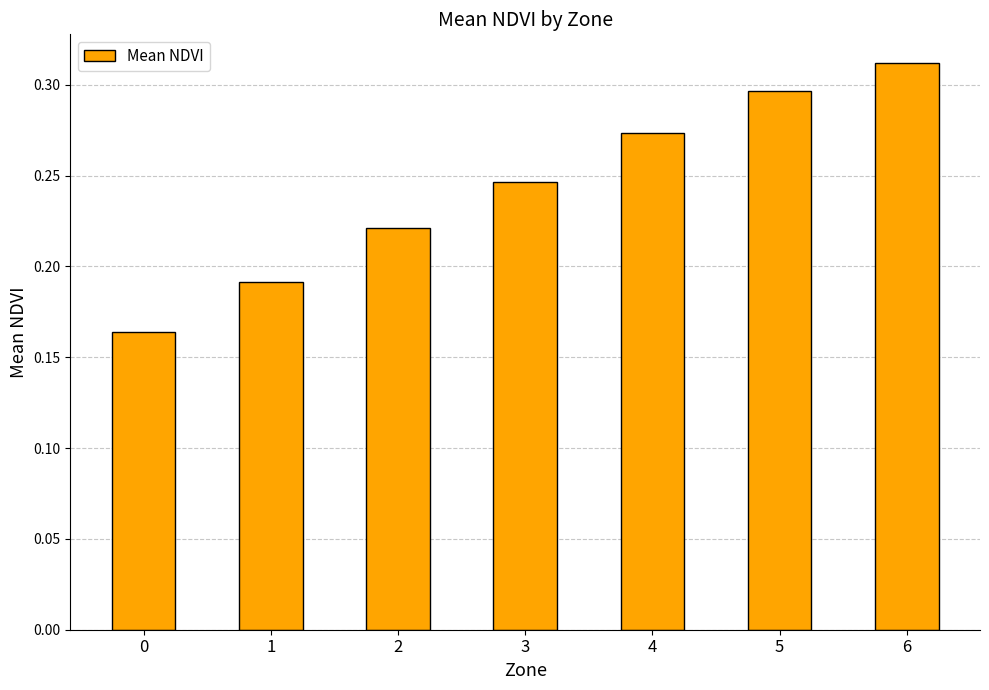

Which category has the highest value across all series?

6